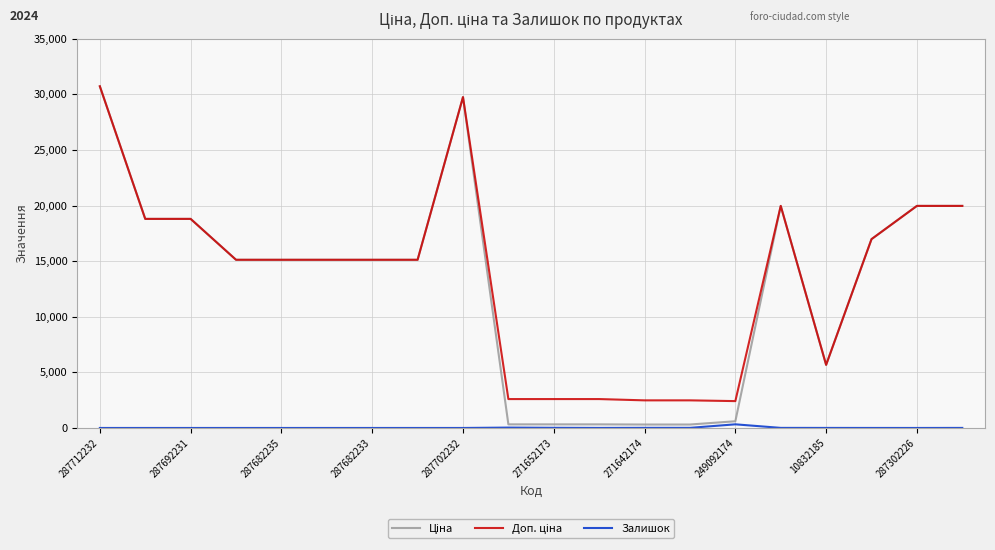

What is the greatest value displayed?

30717.1